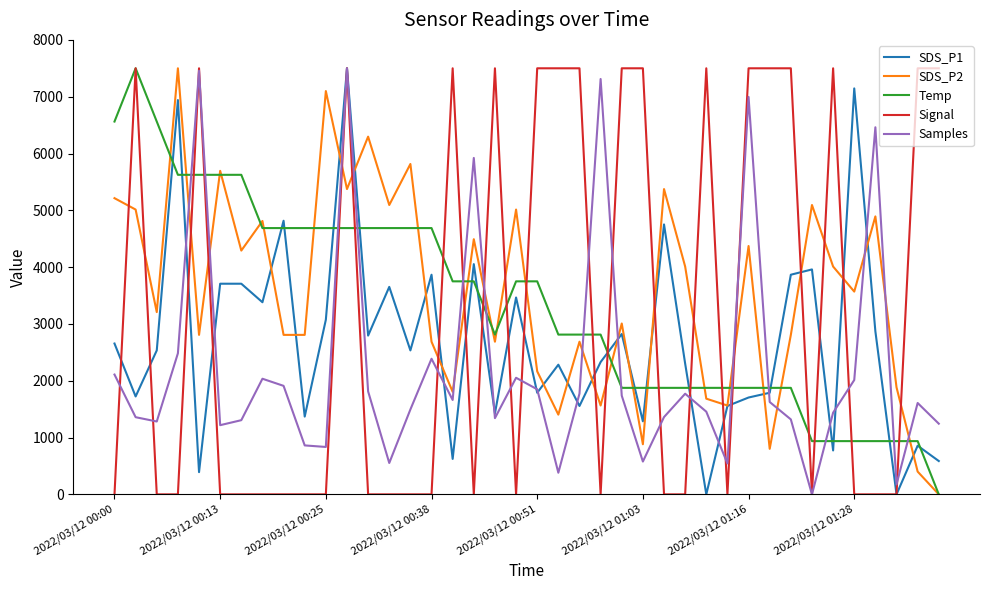

What are all the series names shown in the legend?

SDS_P1, SDS_P2, Temp, Signal, Samples